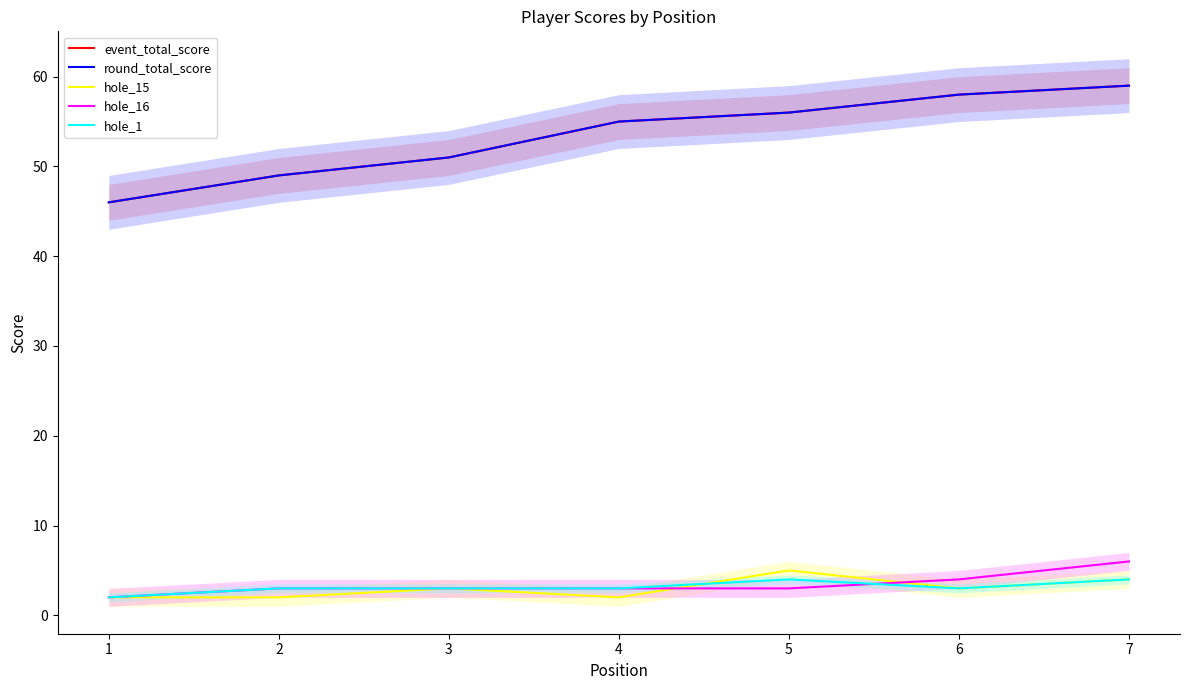

How many values in the event_total_score series are below 55?

3